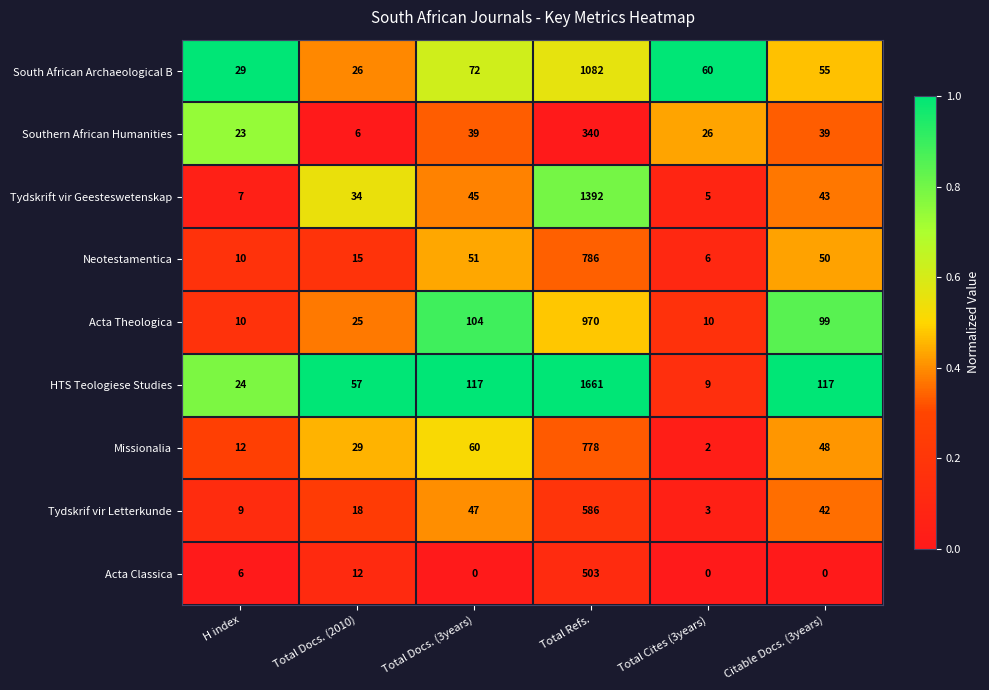

Which series has the largest total across all categories?

HTS Teologiese Studies